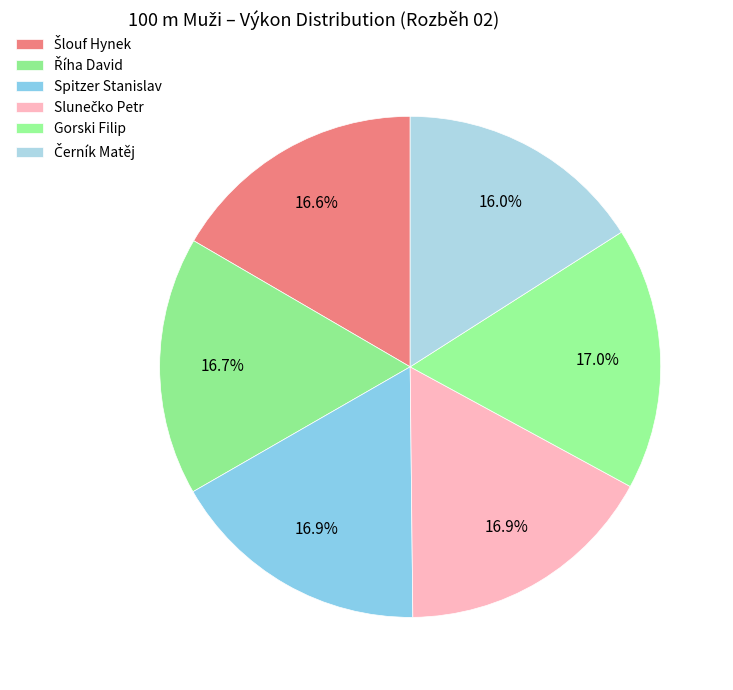

How many slices are in this pie chart?

6